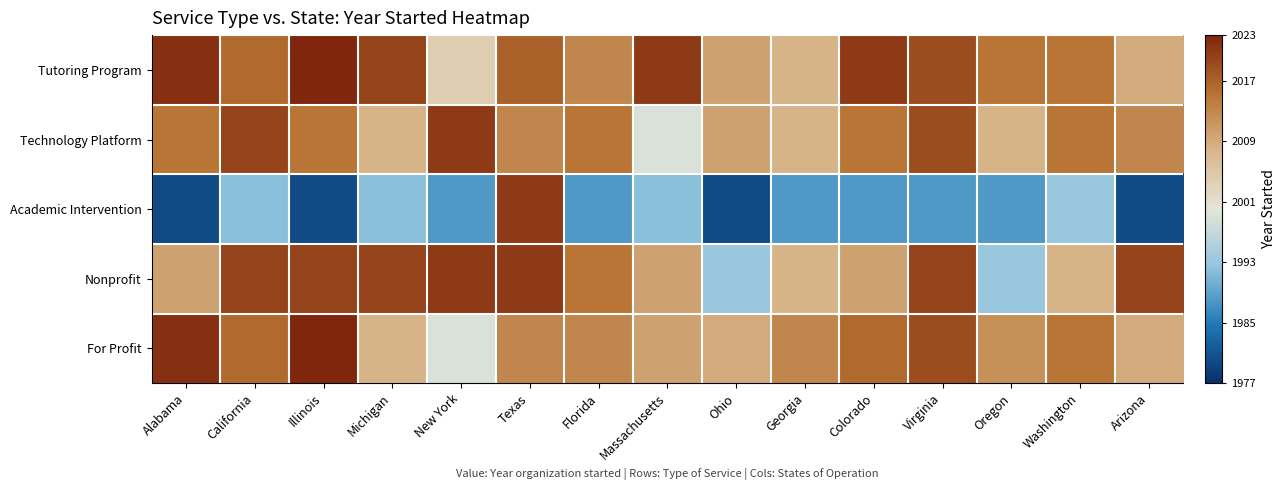

Reading left to right, what are all the values shown in this chart?

Tutoring Program: Alabama=2022	California=2016	Illinois=2023	Michigan=2020	New York=2004	Texas=2017	Florida=2013	Massachusetts=2021	Ohio=2010	Georgia=2008	Colorado=2021	Virginia=2019	Oregon=2015	Washington=2015	Arizona=2009
Technology Platform: Alabama=2015	California=2020	Illinois=2015	Michigan=2008	New York=2021	Texas=2013	Florida=2015	Massachusetts=1999	Ohio=2010	Georgia=2008	Colorado=2015	Virginia=2019	Oregon=2008	Washington=2015	Arizona=2013
Academic Intervention: Alabama=1980	California=1992	Illinois=1980	Michigan=1992	New York=1988	Texas=2021	Florida=1988	Massachusetts=1992	Ohio=1980	Georgia=1988	Colorado=1988	Virginia=1988	Oregon=1988	Washington=1993	Arizona=1980
Nonprofit: Alabama=2010	California=2020	Illinois=2020	Michigan=2020	New York=2021	Texas=2021	Florida=2015	Massachusetts=2010	Ohio=1993	Georgia=2008	Colorado=2010	Virginia=2020	Oregon=1993	Washington=2008	Arizona=2020
For Profit: Alabama=2022	California=2016	Illinois=2023	Michigan=2008	New York=1999	Texas=2013	Florida=2013	Massachusetts=2010	Ohio=2009	Georgia=2013	Colorado=2016	Virginia=2019	Oregon=2012	Washington=2015	Arizona=2009